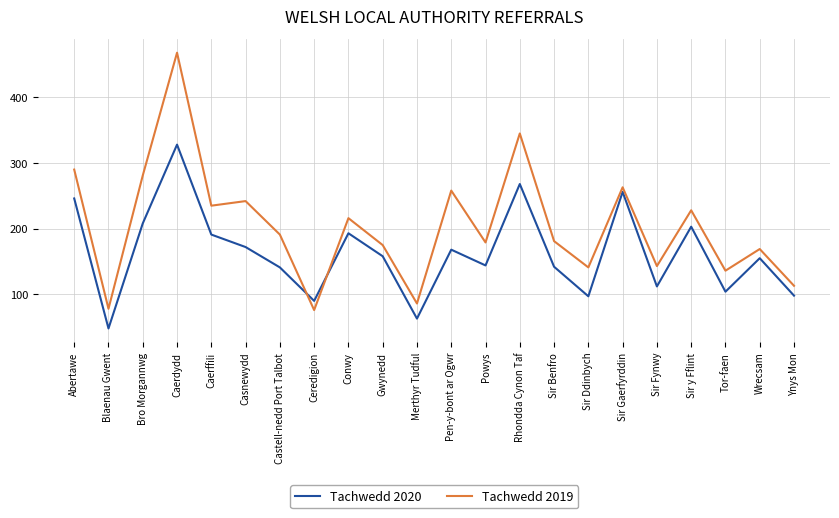

Which series ends up on top after the final intersection of Tachwedd 2019 and Tachwedd 2020?

Tachwedd 2019